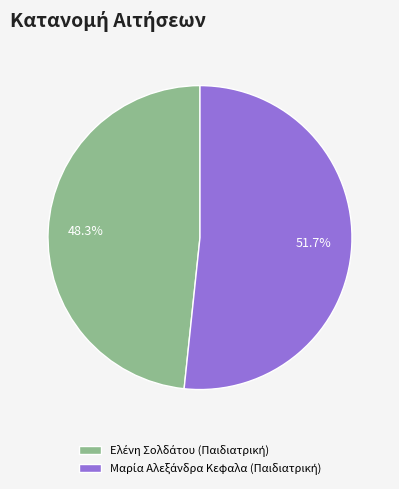

How many segments does this pie chart have?

2